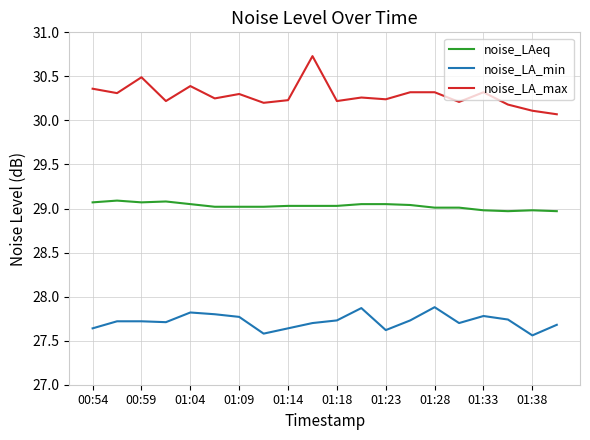

True or false: noise_LA_max and noise_LA_min cross at least once.

False